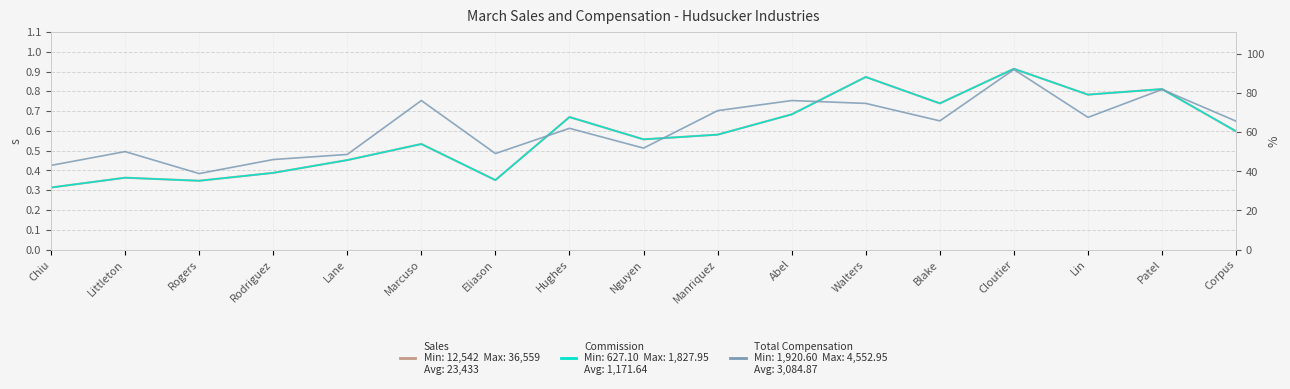

Reading left to right, extract all data points from this chart.

Sales: Chiu=0.3	Littleton=0.4	Rogers=0.3	Rodriguez=0.4	Lane=0.5	Marcuso=0.5	Eliason=0.4	Hughes=0.7	Nguyen=0.6	Manriquez=0.6	Abel=0.7	Walters=0.9	Blake=0.7	Cloutier=0.9	Lin=0.8	Patel=0.8	Corpus=0.6
Commission: Chiu=0.3	Littleton=0.4	Rogers=0.3	Rodriguez=0.4	Lane=0.5	Marcuso=0.5	Eliason=0.4	Hughes=0.7	Nguyen=0.6	Manriquez=0.6	Abel=0.7	Walters=0.9	Blake=0.7	Cloutier=0.9	Lin=0.8	Patel=0.8	Corpus=0.6
Total Compensation: Chiu=0.4	Littleton=0.5	Rogers=0.4	Rodriguez=0.5	Lane=0.5	Marcuso=0.8	Eliason=0.5	Hughes=0.6	Nguyen=0.5	Manriquez=0.7	Abel=0.8	Walters=0.7	Blake=0.7	Cloutier=0.9	Lin=0.7	Patel=0.8	Corpus=0.6